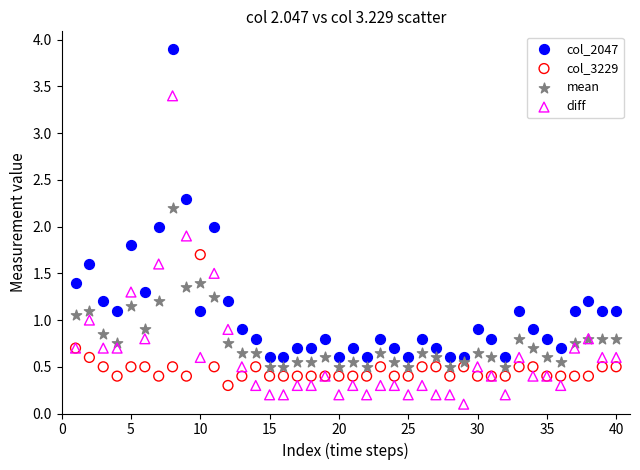

Which series contains the highest Y value?

col_2047